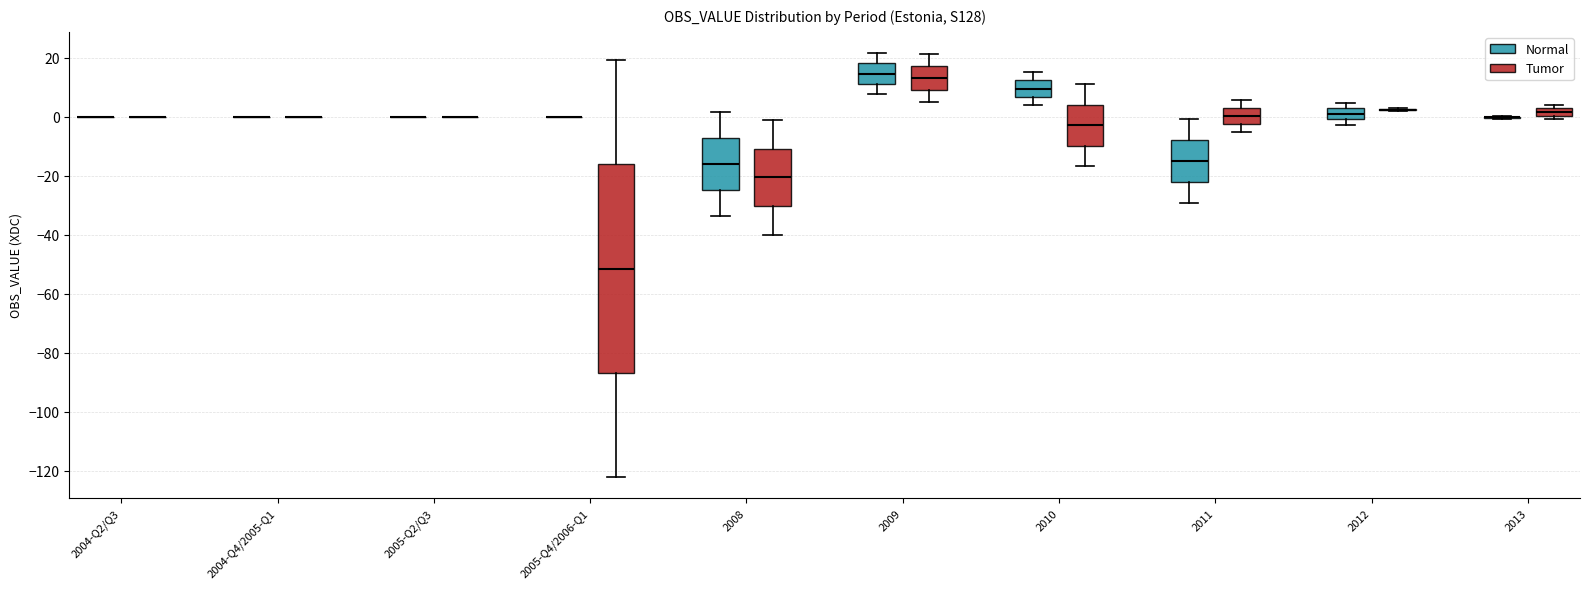

Which box is the tallest, from its lower edge to its upper edge?

2005-Q4/2006-Q1 (Tumor)